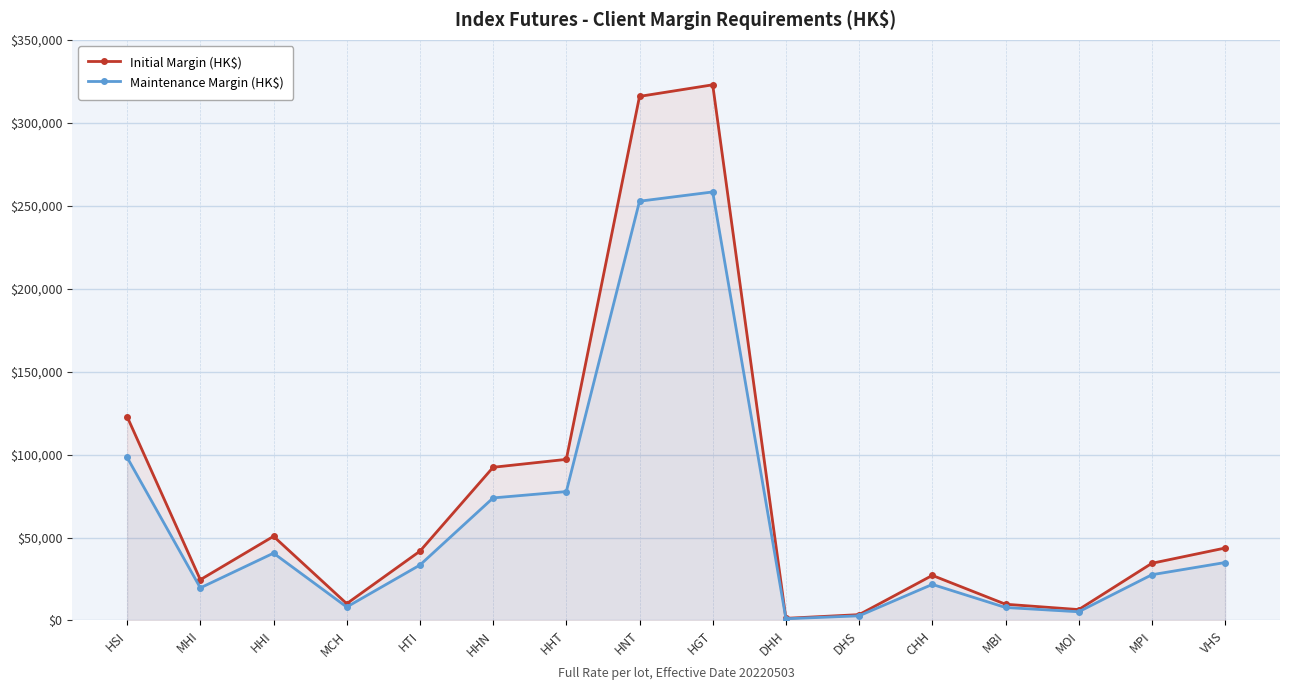

What is the highest value of the Maintenance Margin (HK$) series?

258339